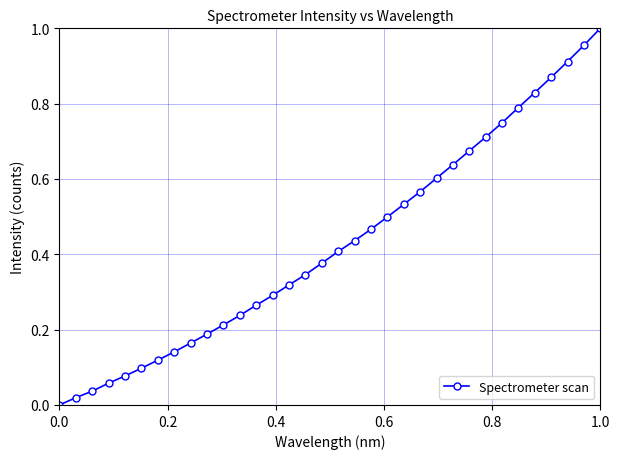

What is the sum of all values?

14.6